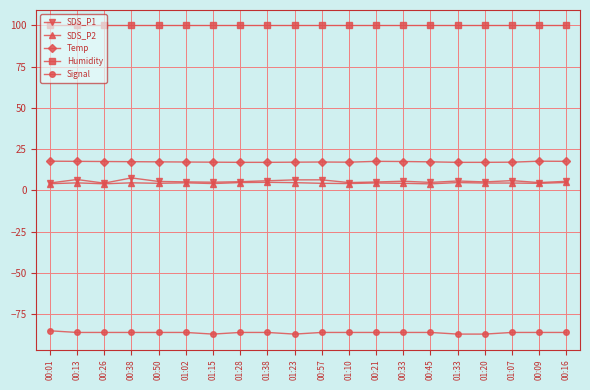

How many lines are shown in the chart?

5